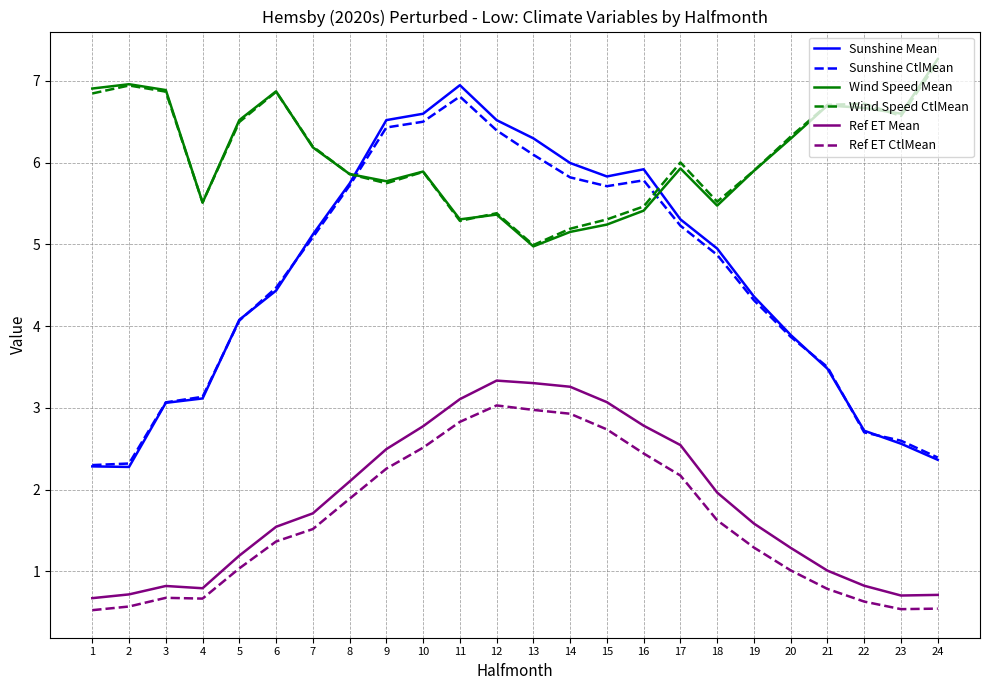

The value of Wind Speed CtlMean at 23 is 2.1. True or false?

False